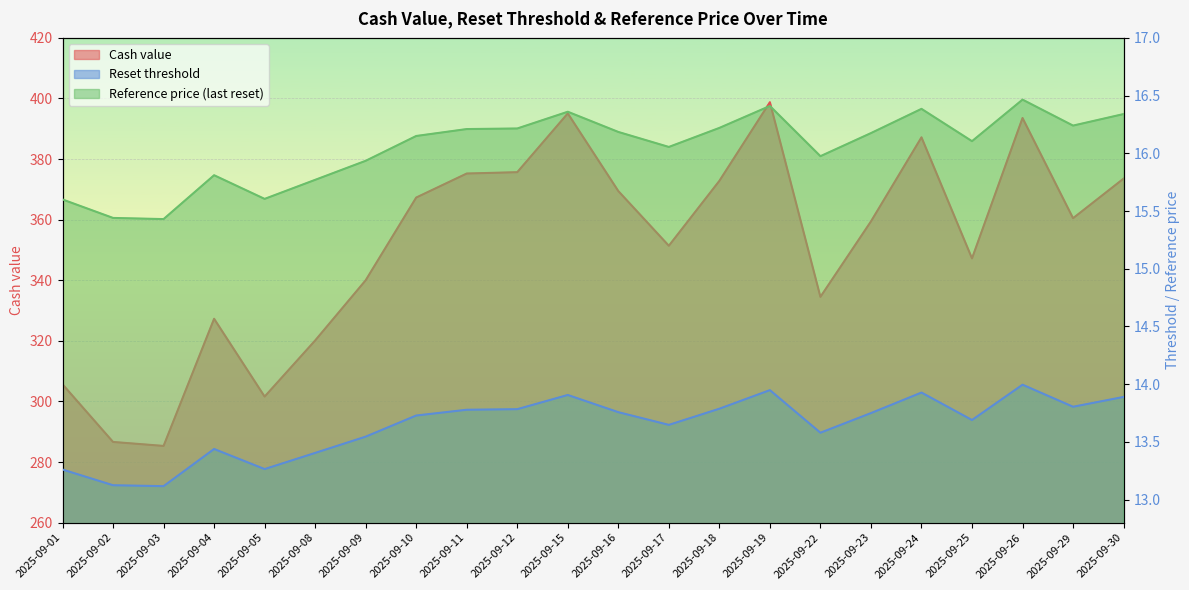

Reading left to right, extract all data points from this chart.

Cash value: 305.6	286.6	285.3	327.3	301.6	320.1	340.0	367.3	375.2	375.7	395.1	369.4	351.4	372.8	398.8	334.5	359.4	387.2	347.2	393.6	360.5	373.6
Reset threshold: 13.3	13.1	13.1	13.4	13.3	13.4	13.5	13.7	13.8	13.8	13.9	13.8	13.6	13.8	13.9	13.6	13.7	13.9	13.7	14.0	13.8	13.9
Reference price (last reset): 15.6	15.4	15.4	15.8	15.6	15.8	15.9	16.1	16.2	16.2	16.4	16.2	16.1	16.2	16.4	16.0	16.2	16.4	16.1	16.5	16.2	16.3